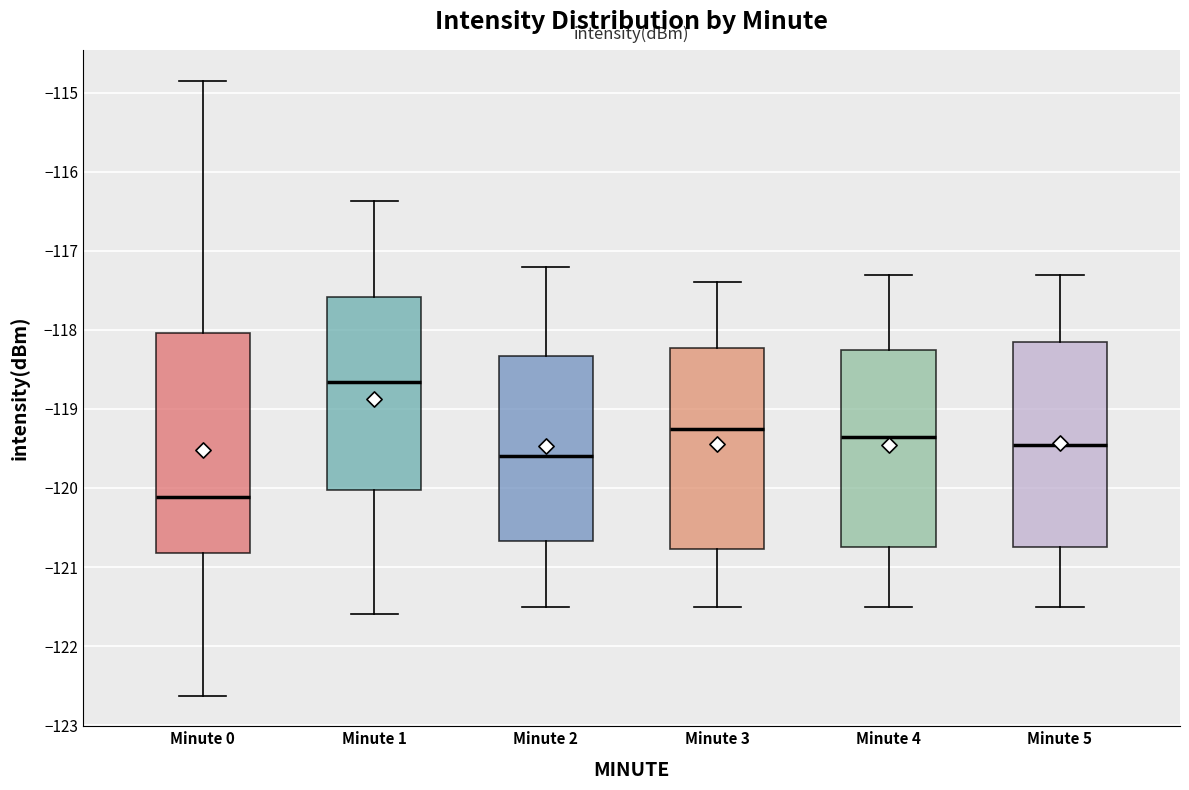

Where is the lower edge of the box for Minute 0 on the y-axis? The values are not printed on the chart, so give them approximately, as read against the axis.

-120.8